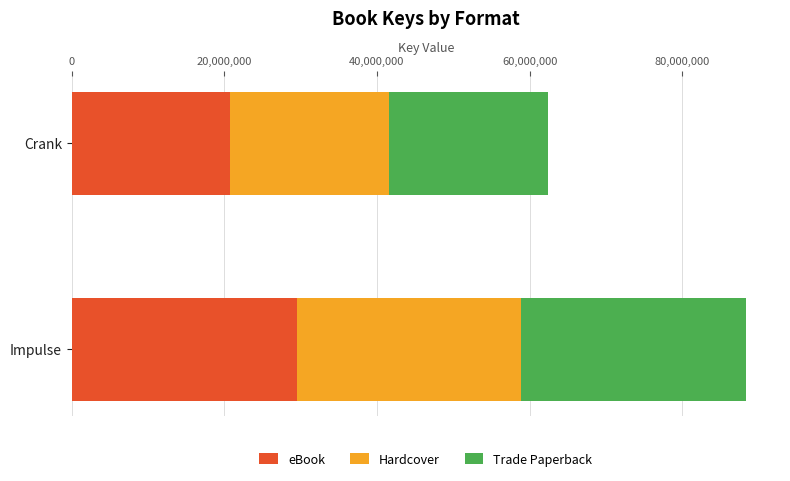

What is the total value across all series at Impulse?

88391259